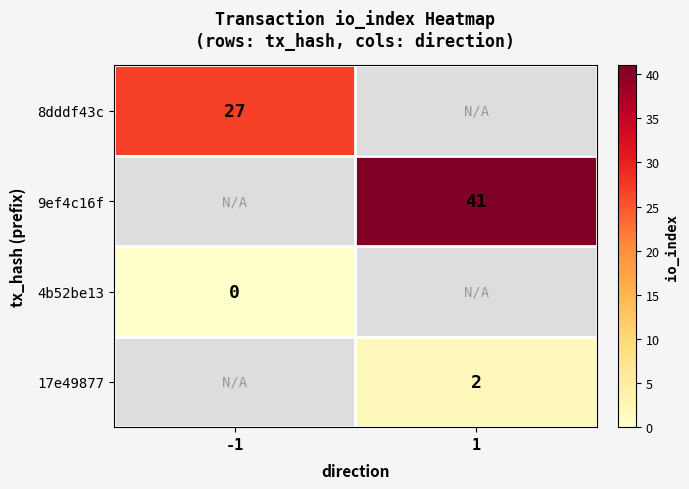

How many categories are shown in the chart?

2